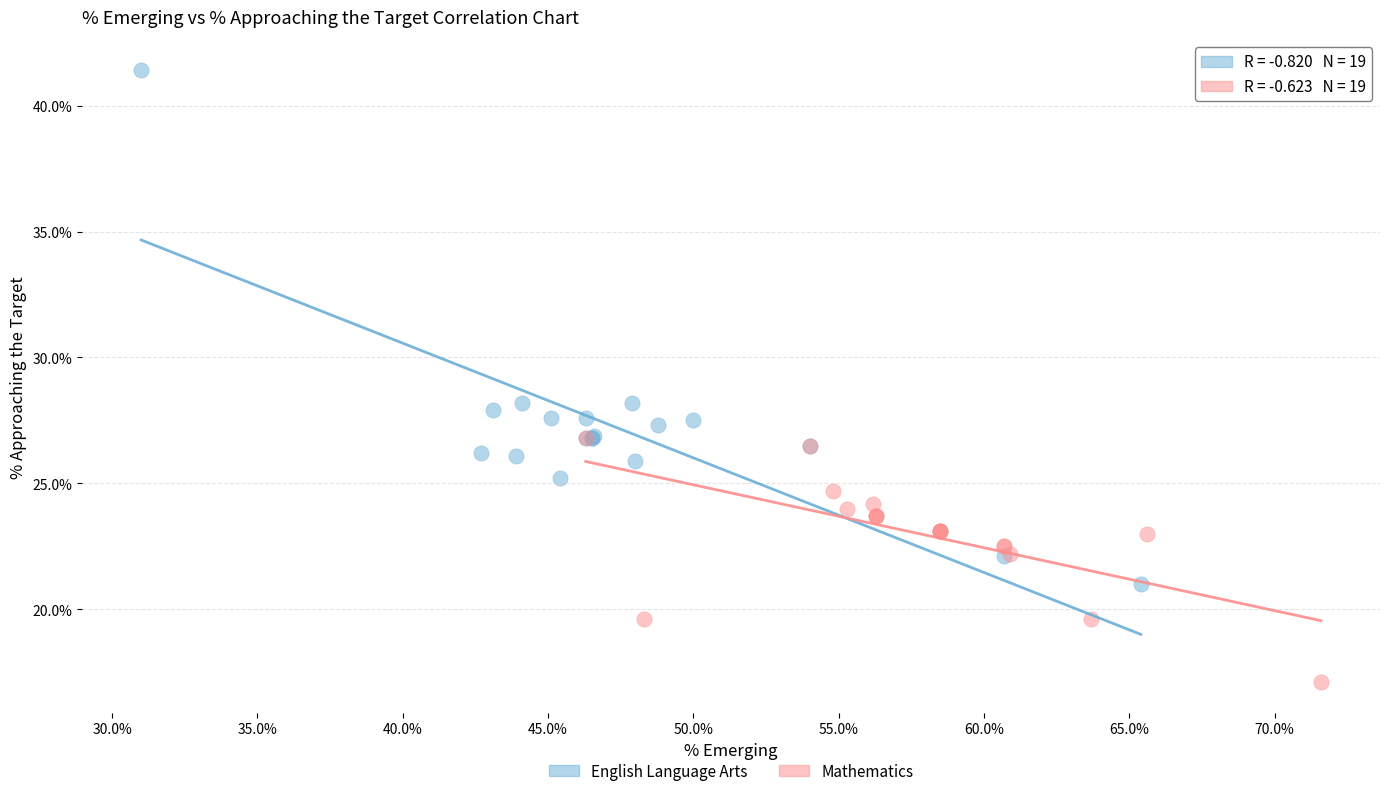

What are all the series names shown in the legend?

English Language Arts, Mathematics